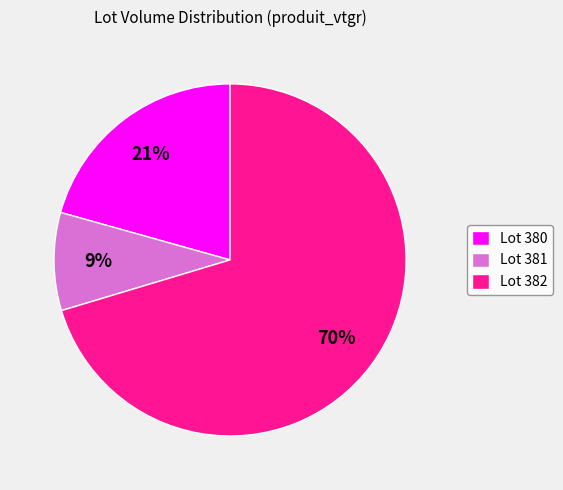

To the nearest percent, what percentage of the pie is Lot 381?

9%